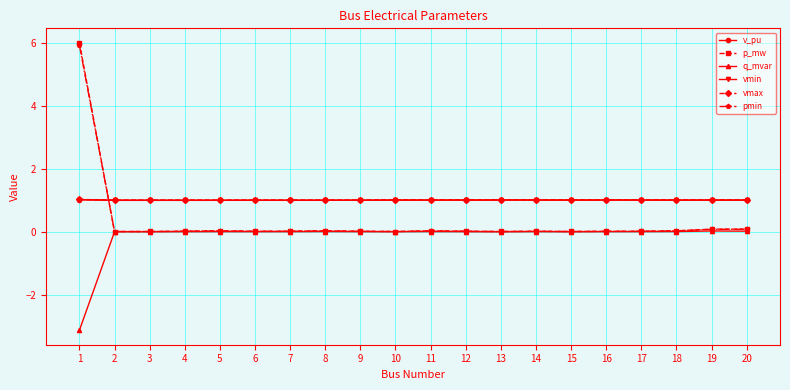

How many categories are shown in the chart?

20